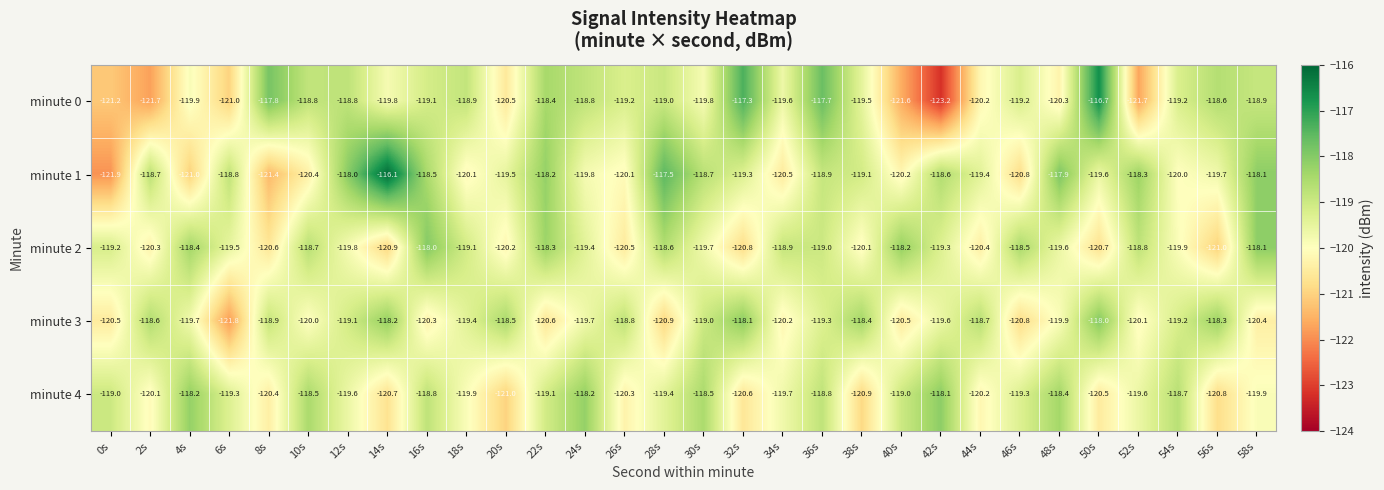

How many values in the minute 4 series are below -119?

19